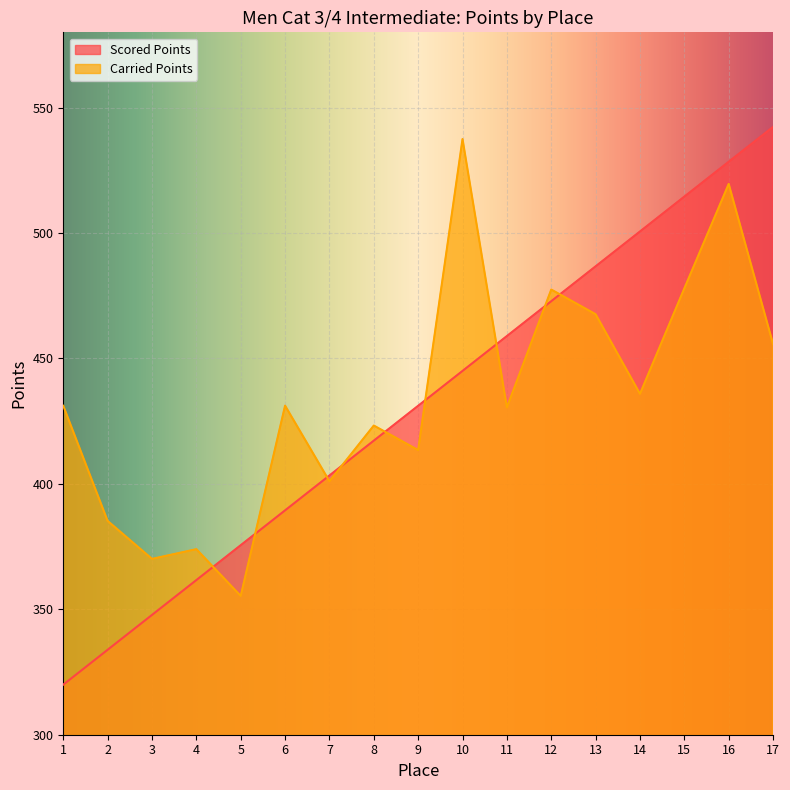

Reading left to right, transcribe all the data shown in this chart.

Scored Points: 1=320.0	2=333.9	3=347.8	4=361.7	5=375.6	6=389.4	7=403.3	8=417.2	9=431.1	10=445.0	11=458.9	12=472.8	13=486.7	14=500.6	15=514.5	16=528.4	17=542.3
Carried Points: 1=431.1	2=385.2	3=370.1	4=374.0	5=355.3	6=431.2	7=401.0	8=423.2	9=413.5	10=537.5	11=430.5	12=477.5	13=467.6	14=435.9	15=477.9	16=519.6	17=455.7